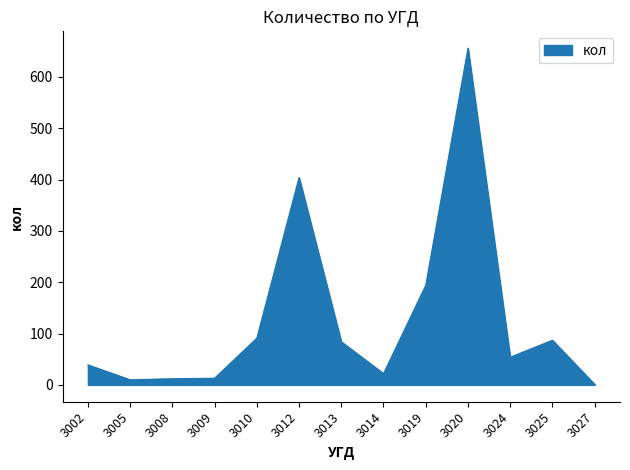

What is the change in value from 3009 to 3025?

+74